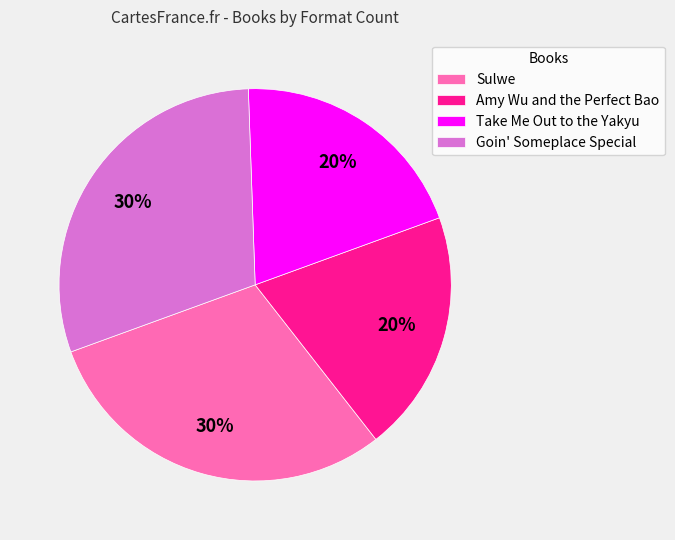

Does any single category account for the majority?

No